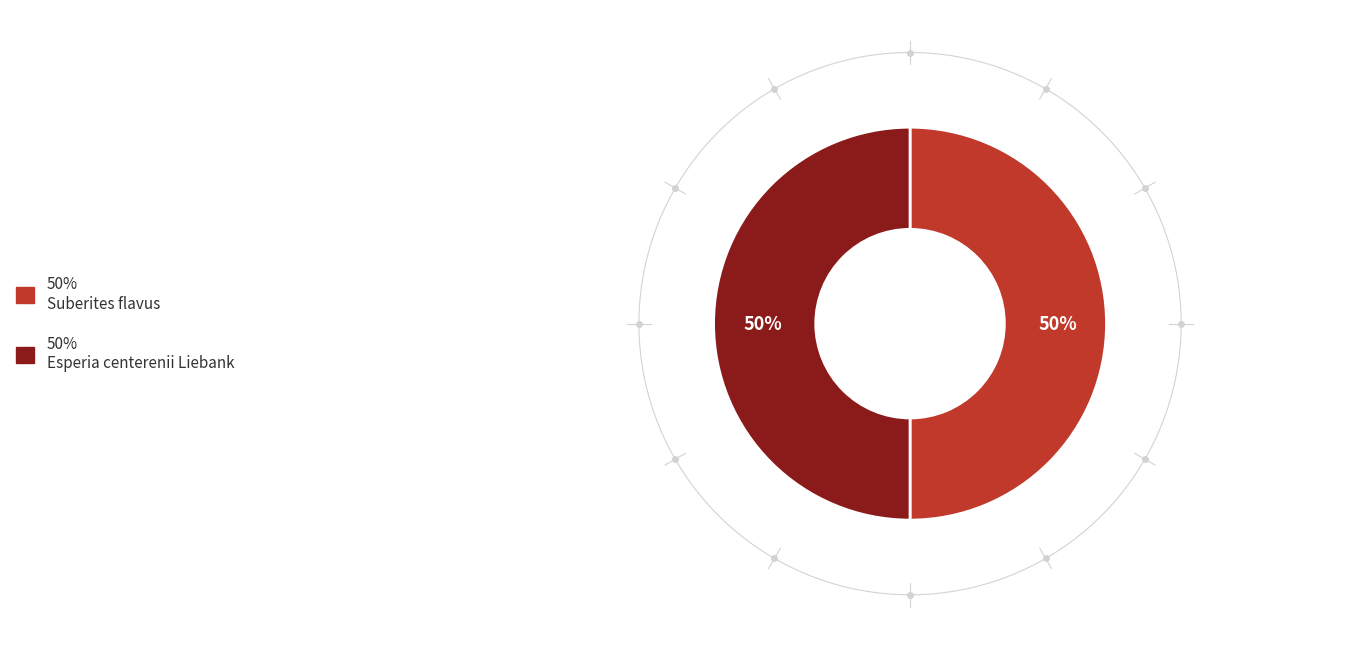

How many segments does this pie chart have?

2